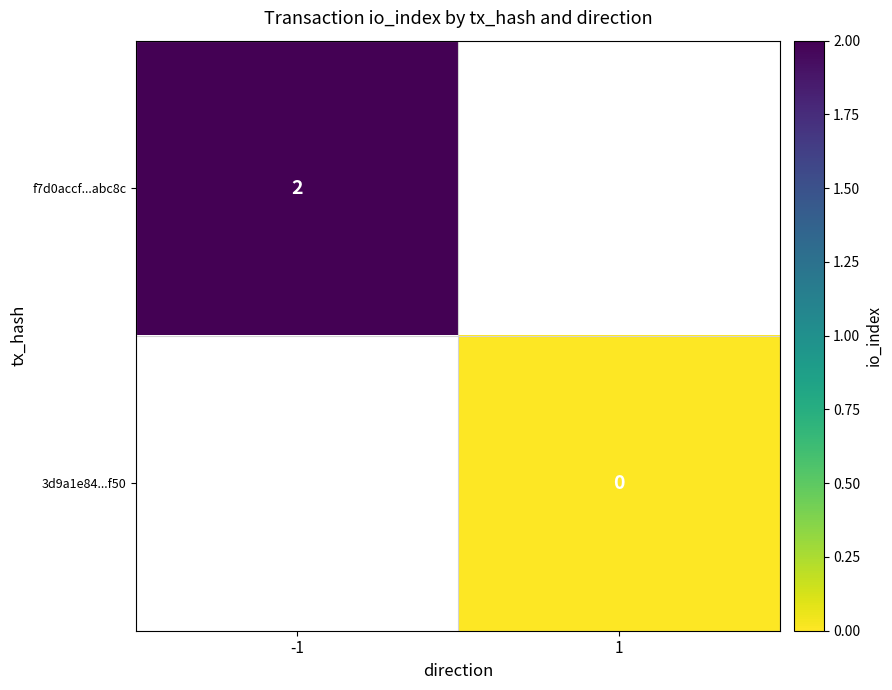

The value of f7d0accf...abc8c at -1 is 3. True or false?

False